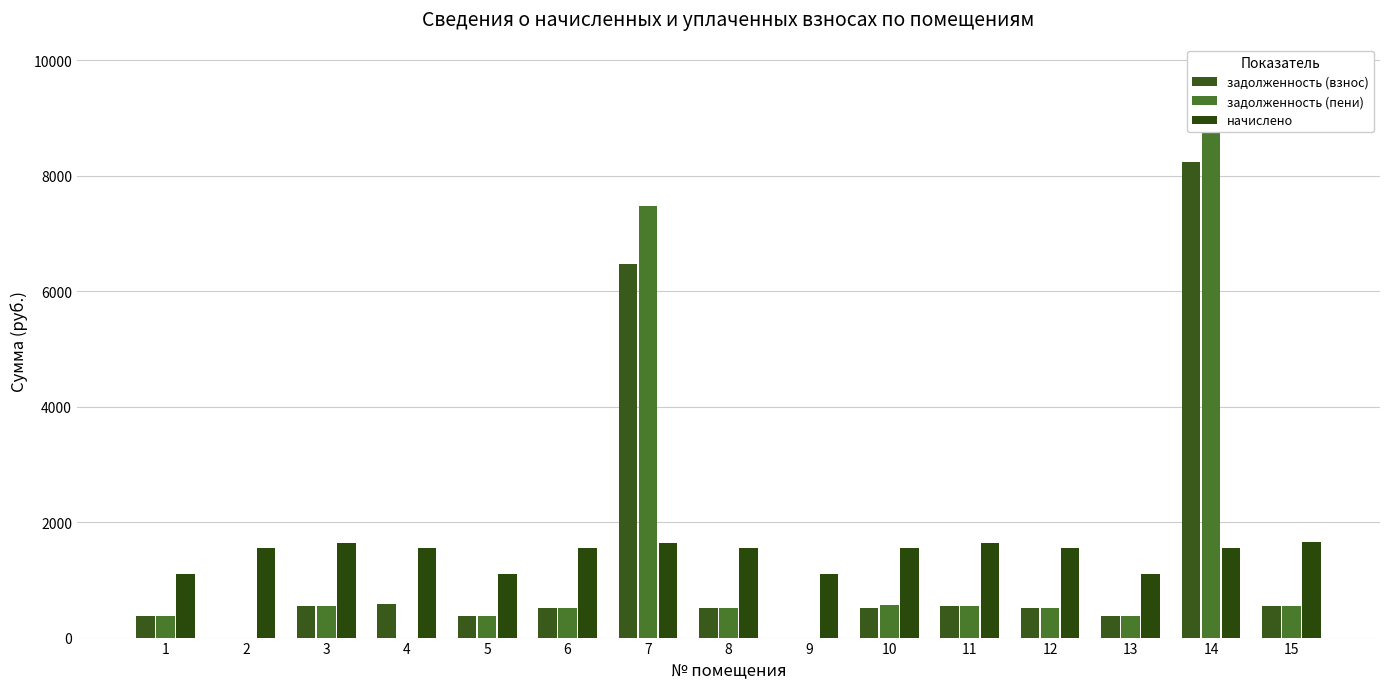

What is the difference between the maximum and minimum values in the задолженность (взнос) series?

8234.5